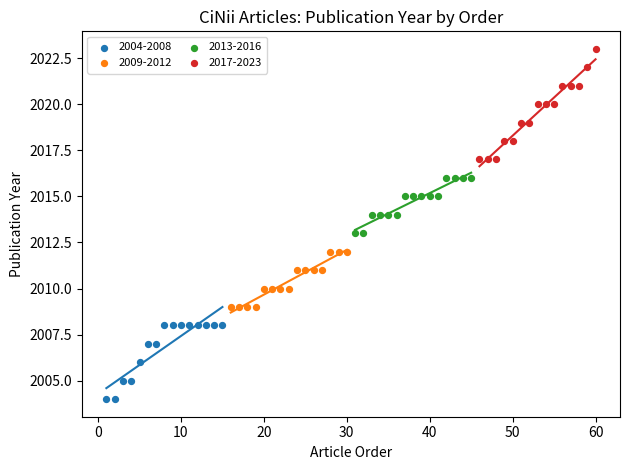

Which series contains the highest Y value?

2017-2023